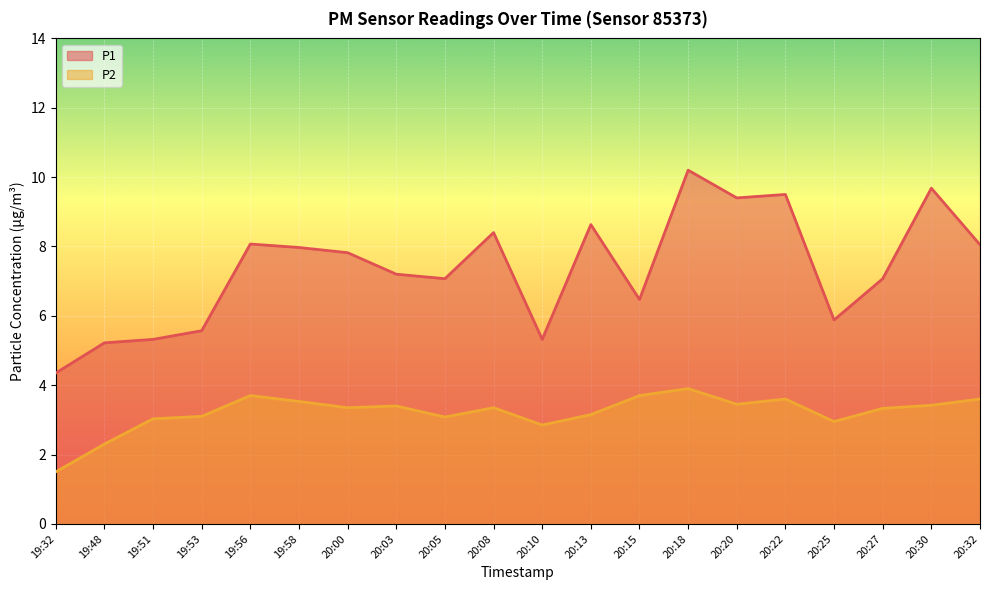

How many data points in P1 are above 7?

13